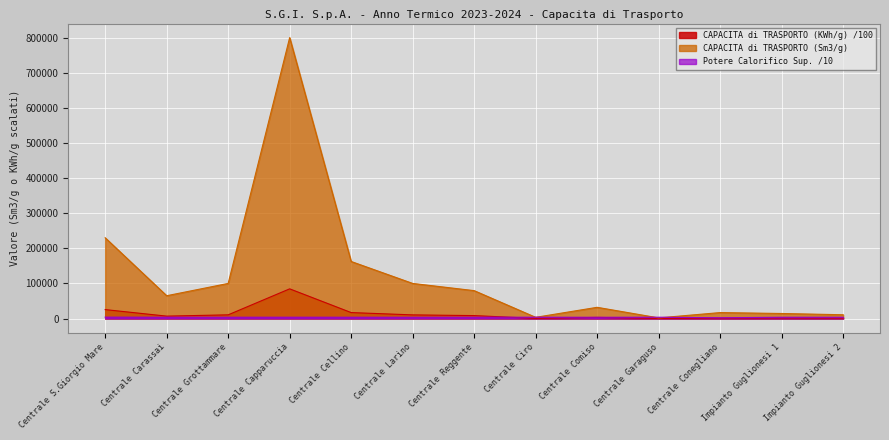

Does the chart display data point markers on the line(s)?

No